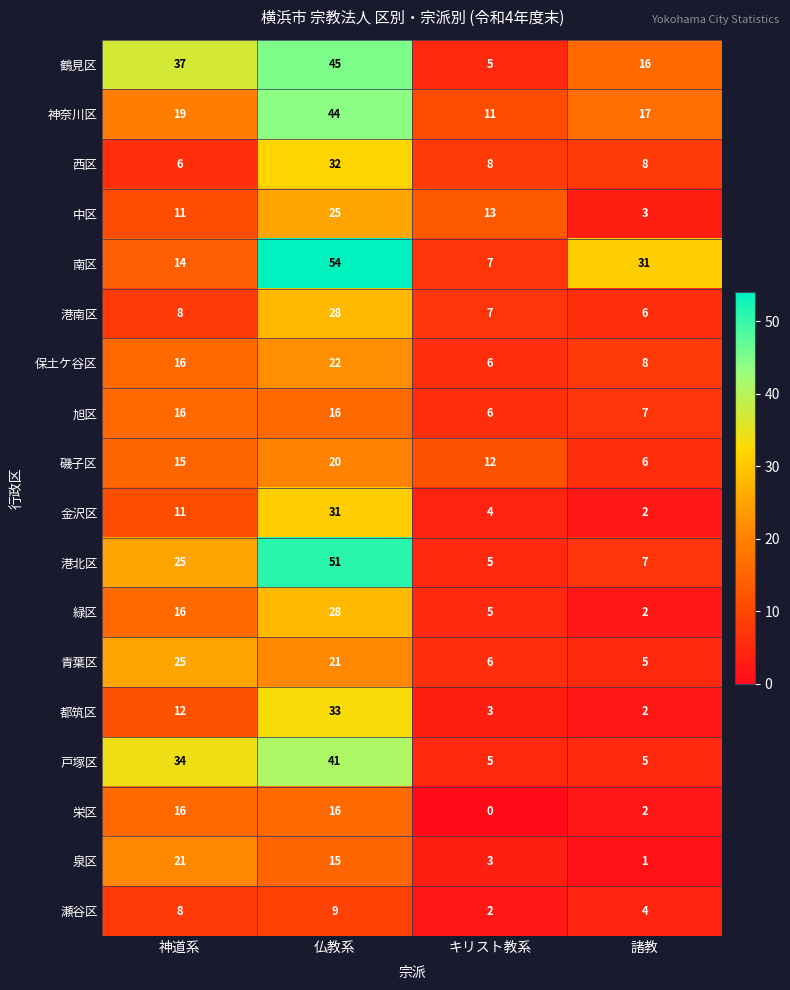

What is the greatest value displayed?

54